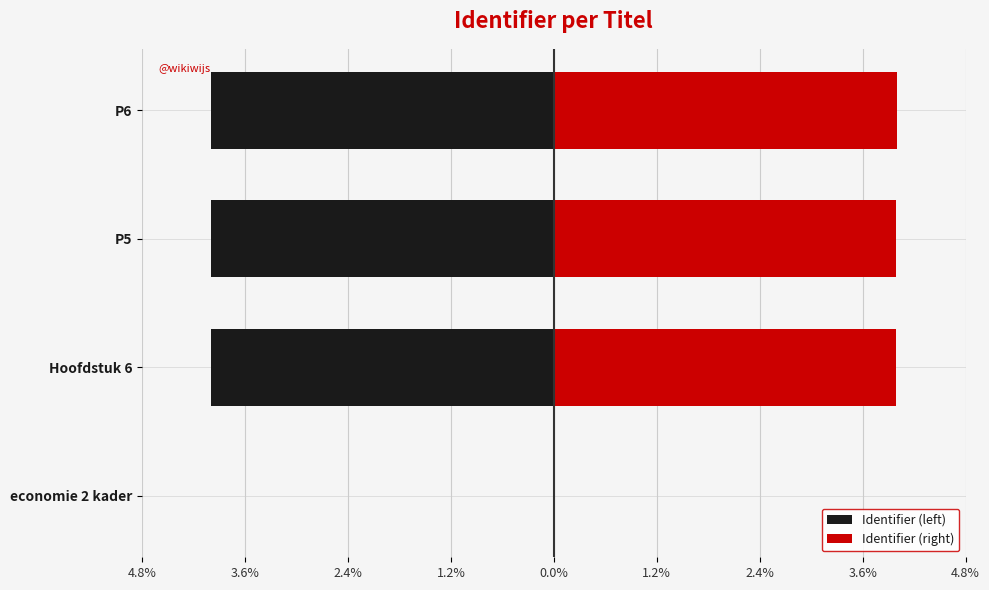

How many bars are there in each group?

2